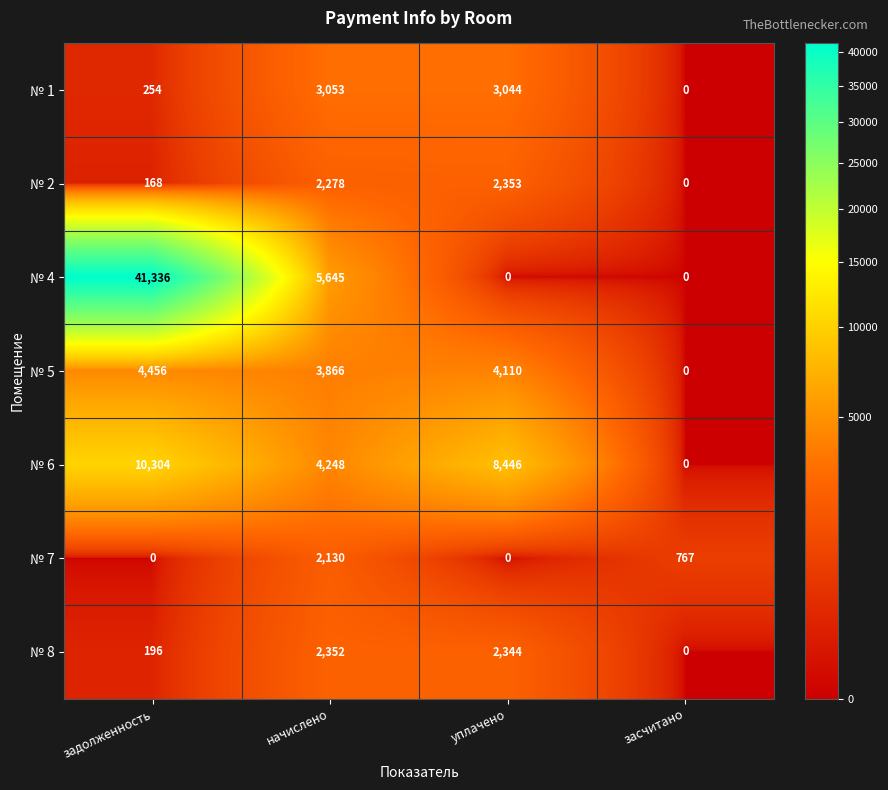

Which series changed the most between начислено and засчитано?

№ 4